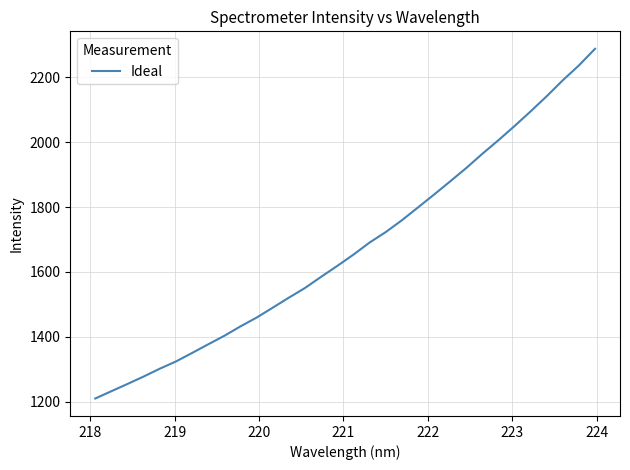

What is the minimum value shown in the chart?

1209.3